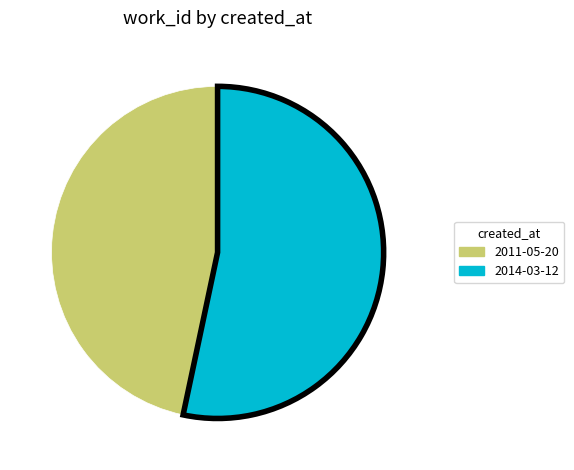

Does 2011-05-20 represent more than half of the total?

No